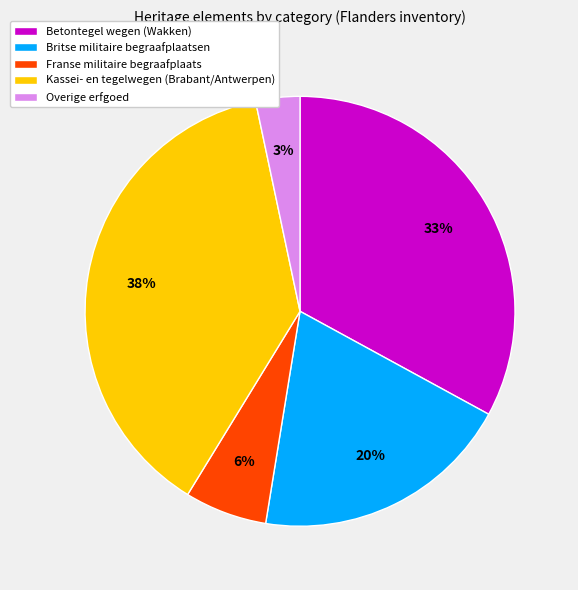

Which has a higher value, Franse militaire begraafplaats or Britse militaire begraafplaatsen?

Britse militaire begraafplaatsen